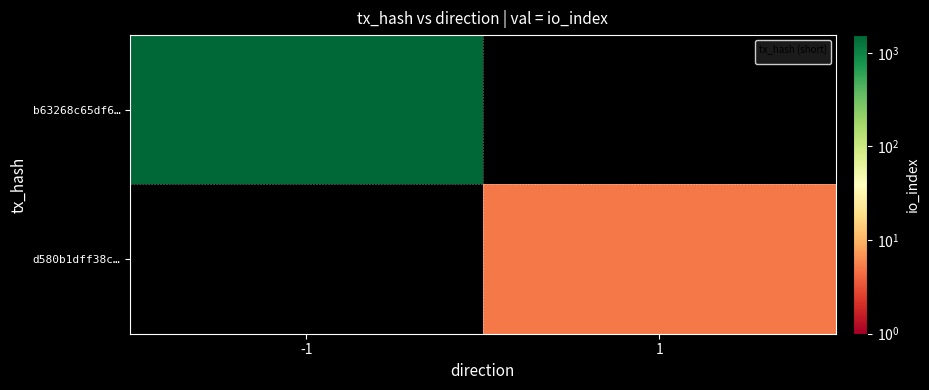

The value at -1 is 0. True or false?

True